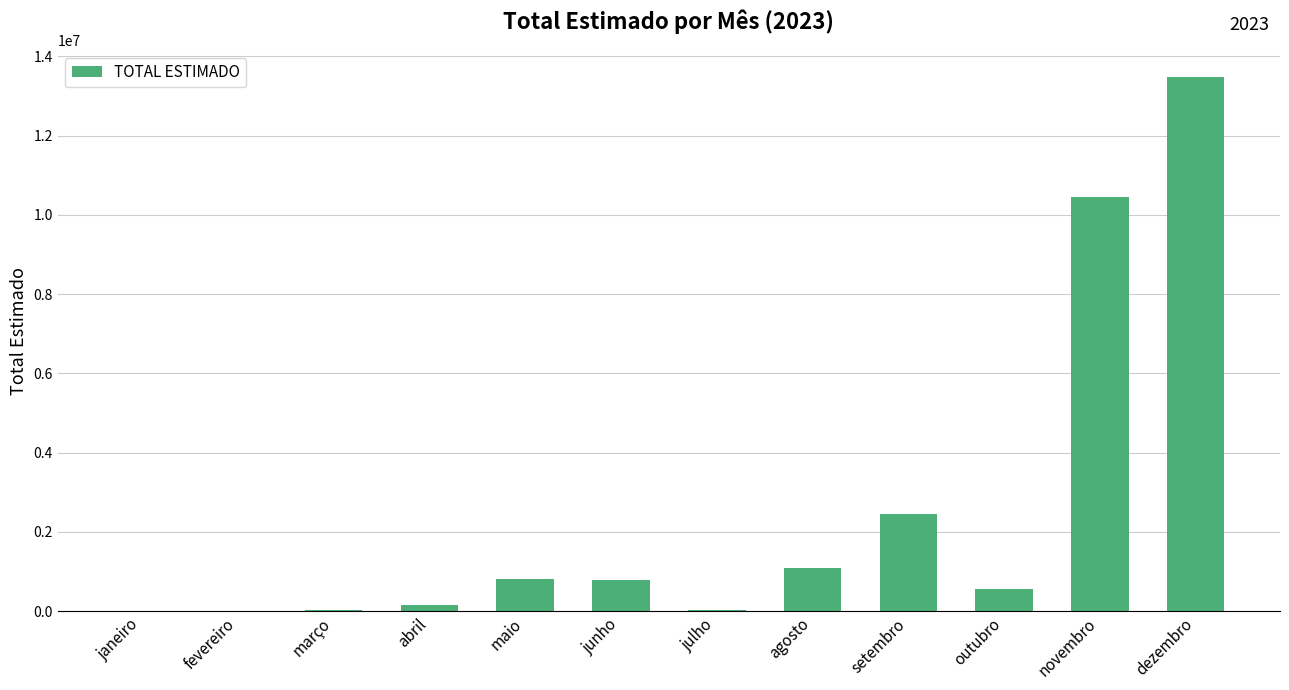

What is the sum of the values at janeiro and novembro?

10455779.6